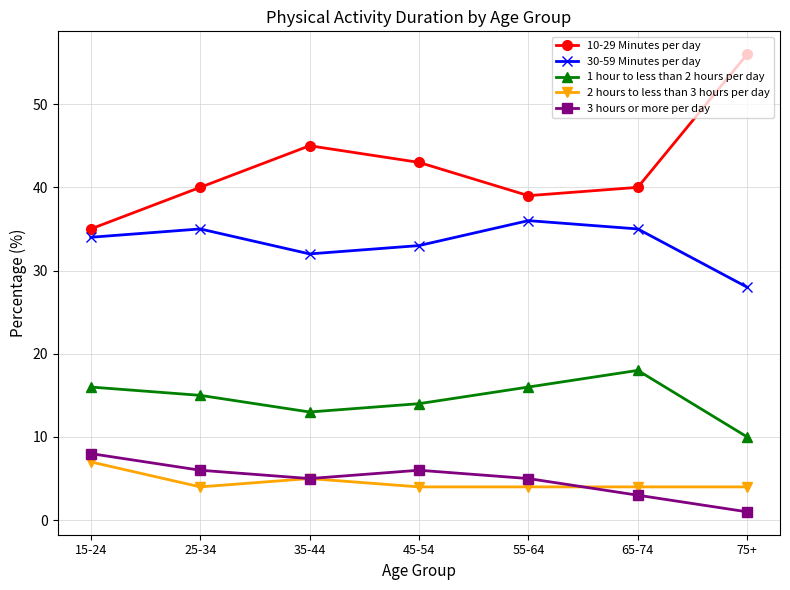

The 30-59 Minutes per day series shows 40 at 75+. True or false?

False